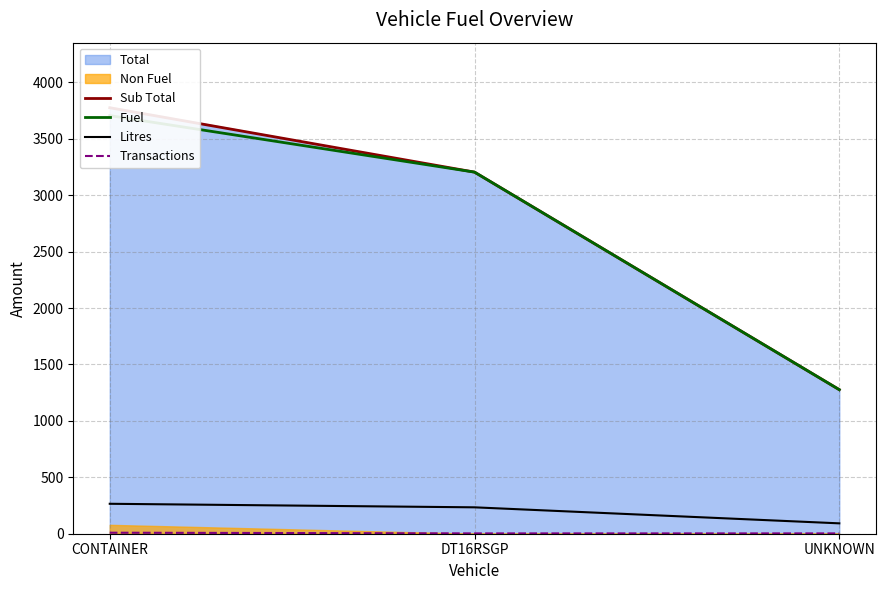

The Litres series shows 265.3 at CONTAINER. True or false?

True